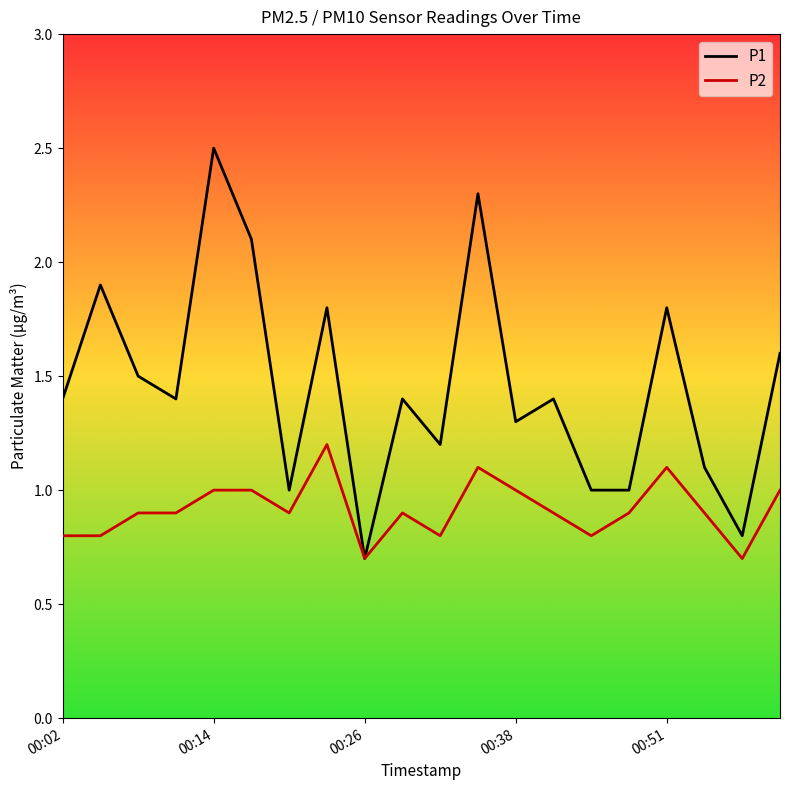

Which series has the largest range (max minus min)?

P1